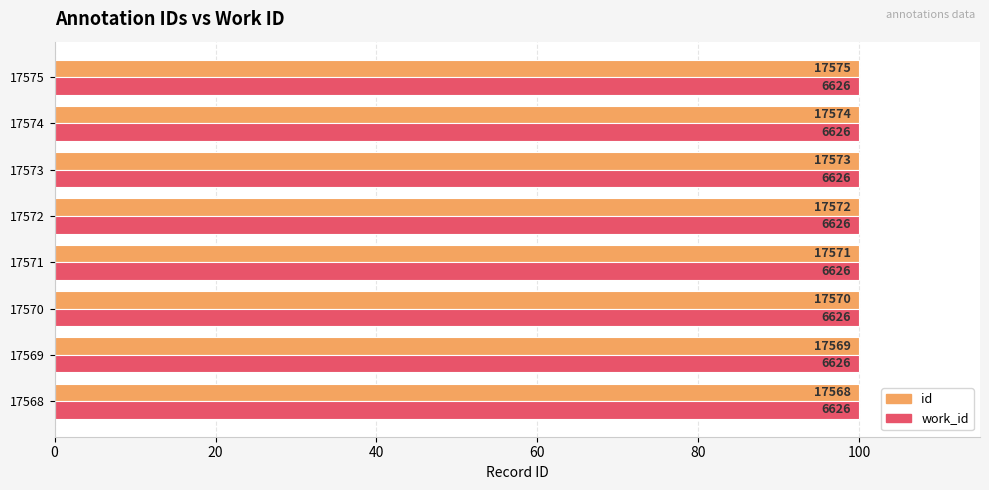

What are all the series names shown in the legend?

id, work_id